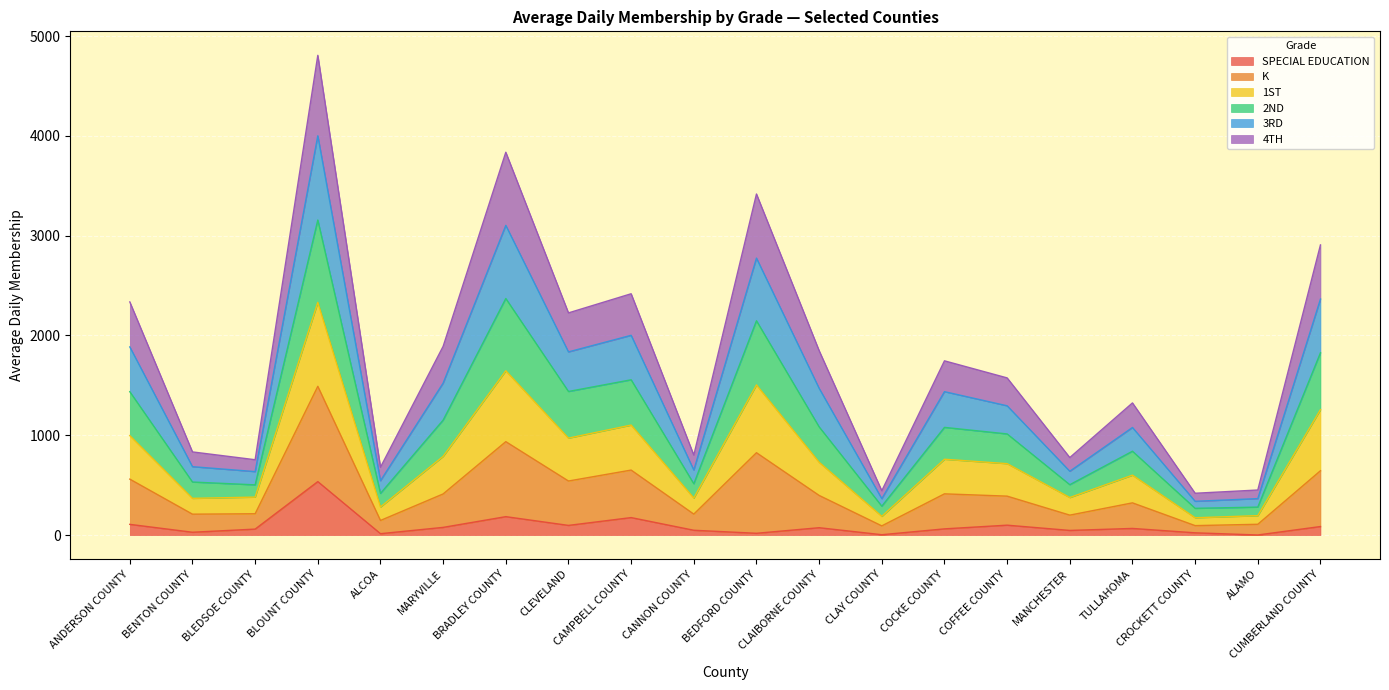

True or false: SPECIAL EDUCATION has a value of 184.7 at BRADLEY COUNTY.

True